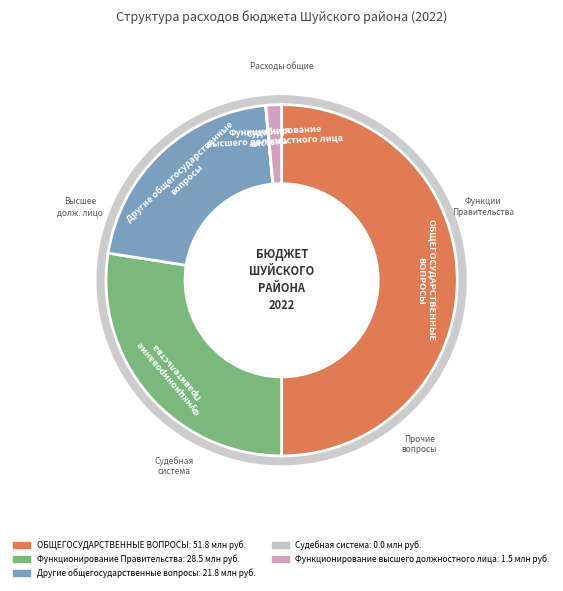

Which category has the biggest portion of the pie?

ОБЩЕГОСУДАРСТВЕННЫЕ
ВОПРОСЫ